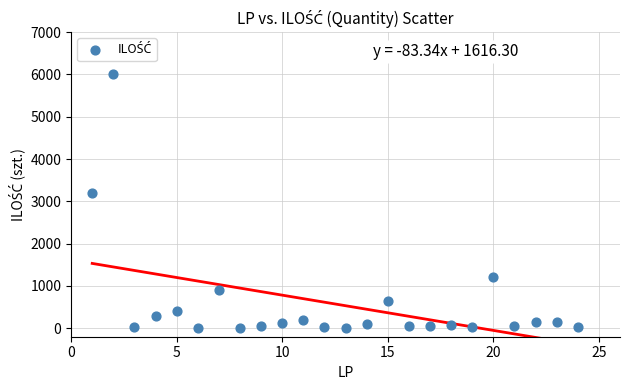

What is the range of X values (max minus min)?

23